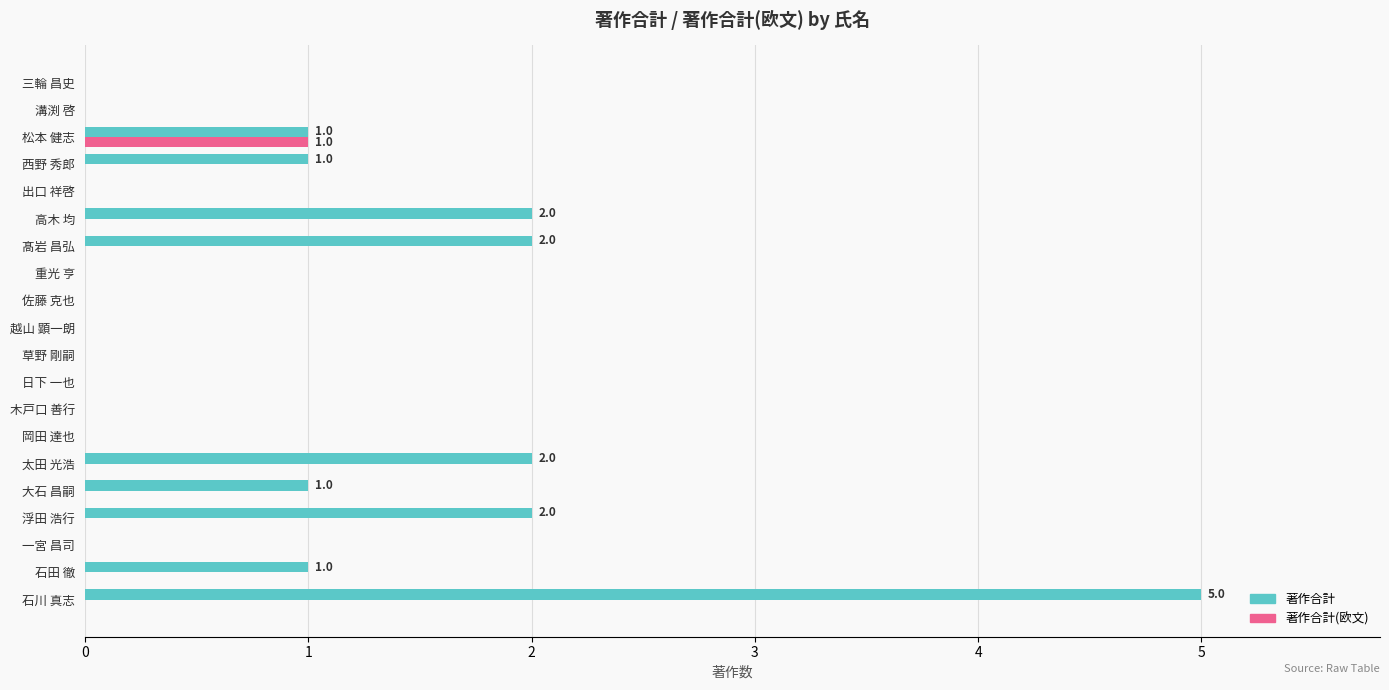

Between 大石 昌嗣 and 佐藤 克也, which series saw the biggest shift?

著作合計